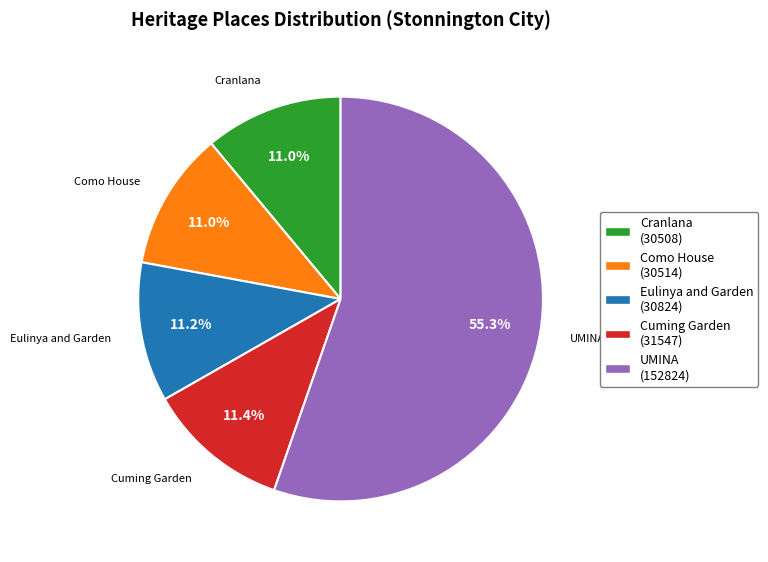

To the nearest percent, what is the average slice percentage?

20%